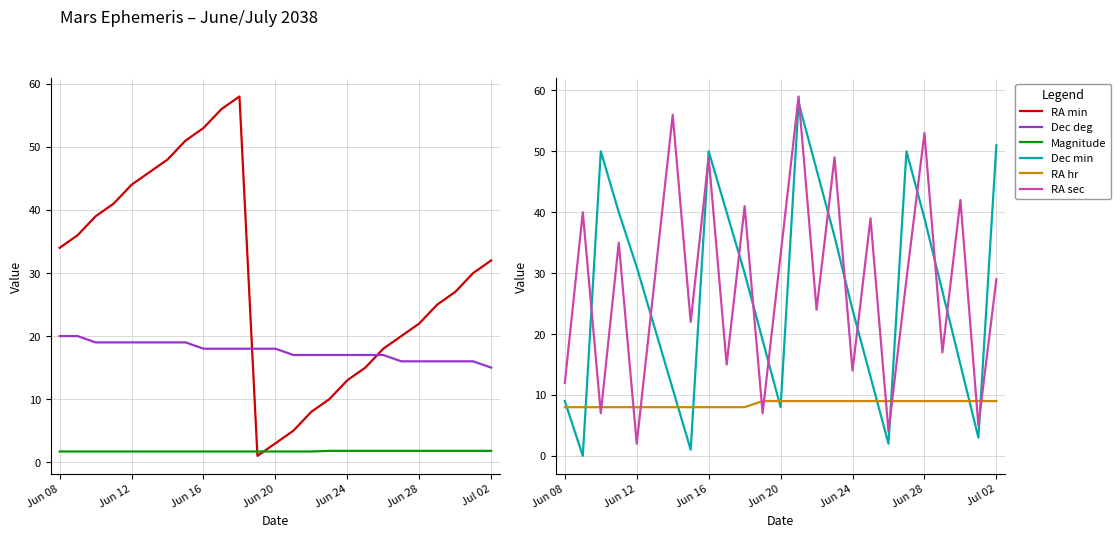

How many lines are shown in the chart?

6